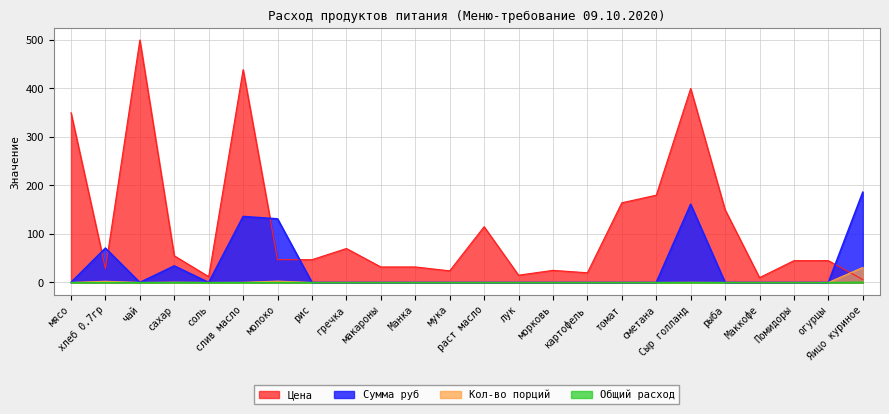

True or false: Сумма руб and Общий расход intersect in this chart.

False